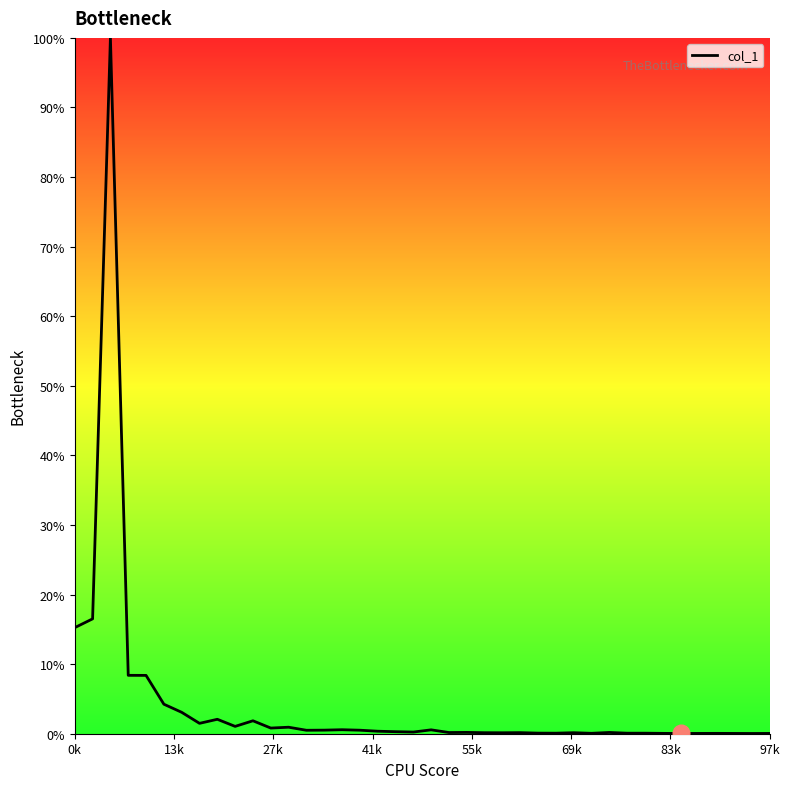

What is the difference between the maximum and minimum values?

100.0